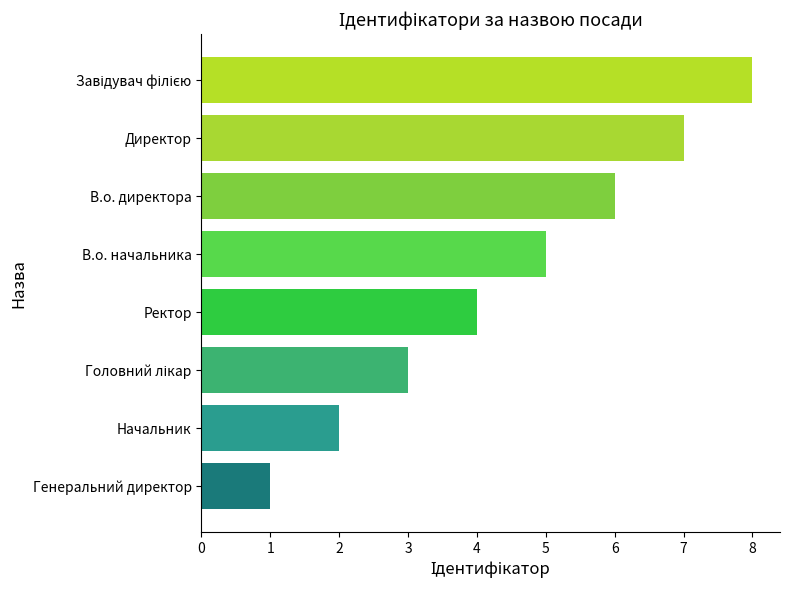

How many values are below 5?

4